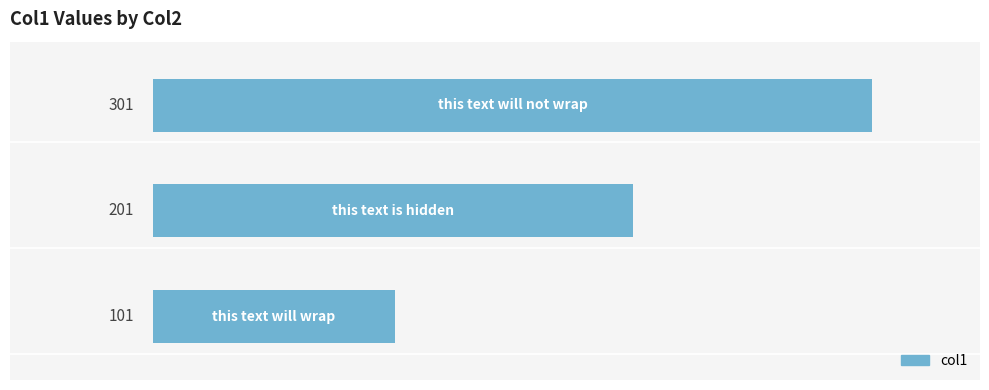

Count the values in the range 101 to 301.

3